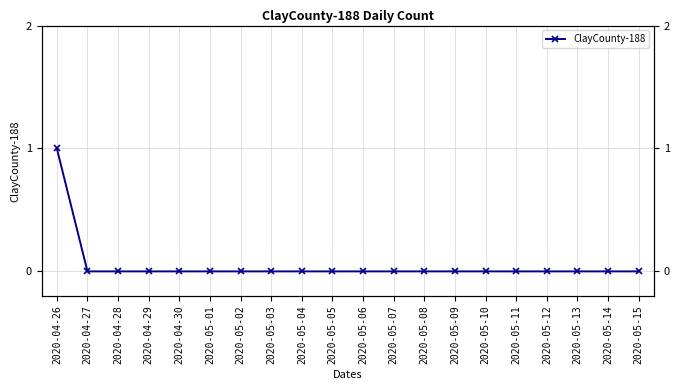

Reading left to right, list all the values displayed in this chart.

2020-04-26=1	2020-04-27=0	2020-04-28=0	2020-04-29=0	2020-04-30=0	2020-05-01=0	2020-05-02=0	2020-05-03=0	2020-05-04=0	2020-05-05=0	2020-05-06=0	2020-05-07=0	2020-05-08=0	2020-05-09=0	2020-05-10=0	2020-05-11=0	2020-05-12=0	2020-05-13=0	2020-05-14=0	2020-05-15=0